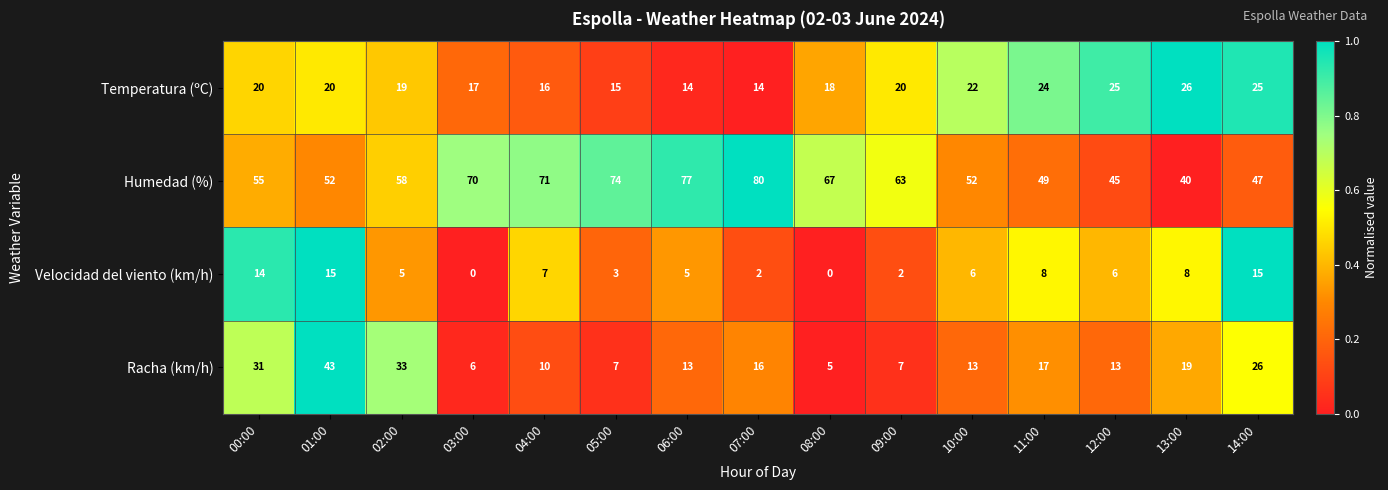

The value of Velocidad del viento (km/h) at 00:00 is 10. True or false?

False